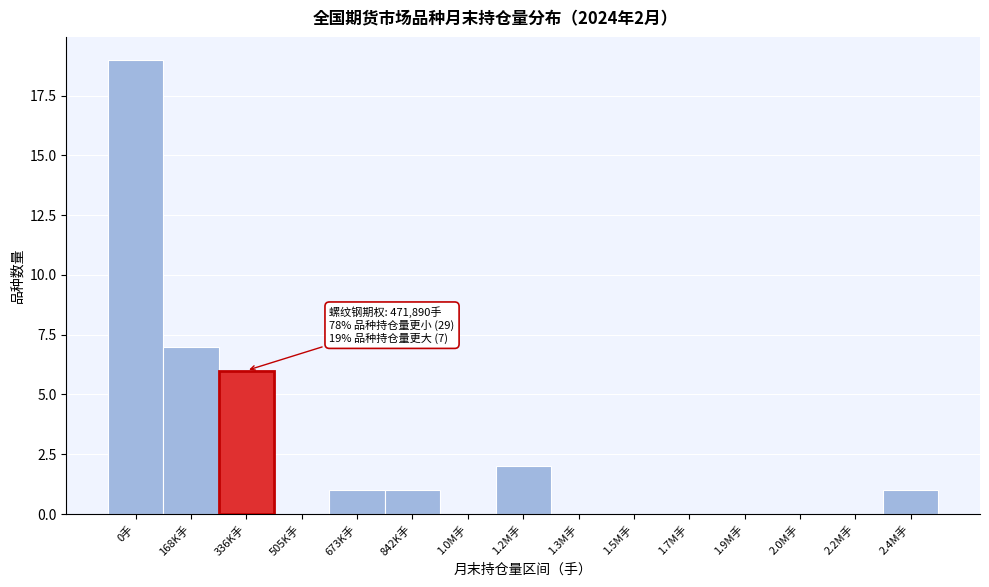

Reading left to right, transcribe all the data shown in this chart.

0手=19	168K手=7	336K手=6	505K手=0	673K手=1	842K手=1	1.0M手=0	1.2M手=2	1.3M手=0	1.5M手=0	1.7M手=0	1.9M手=0	2.0M手=0	2.2M手=0	2.4M手=1